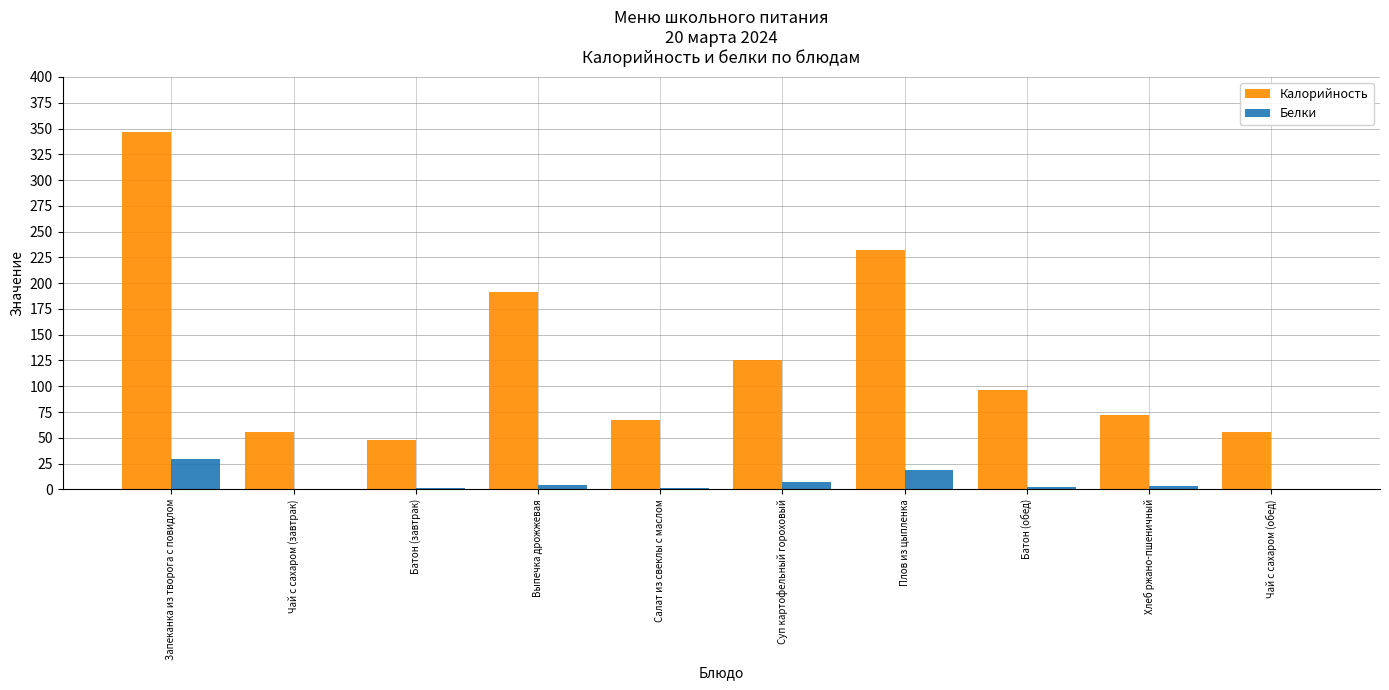

Are the bars horizontal?

No